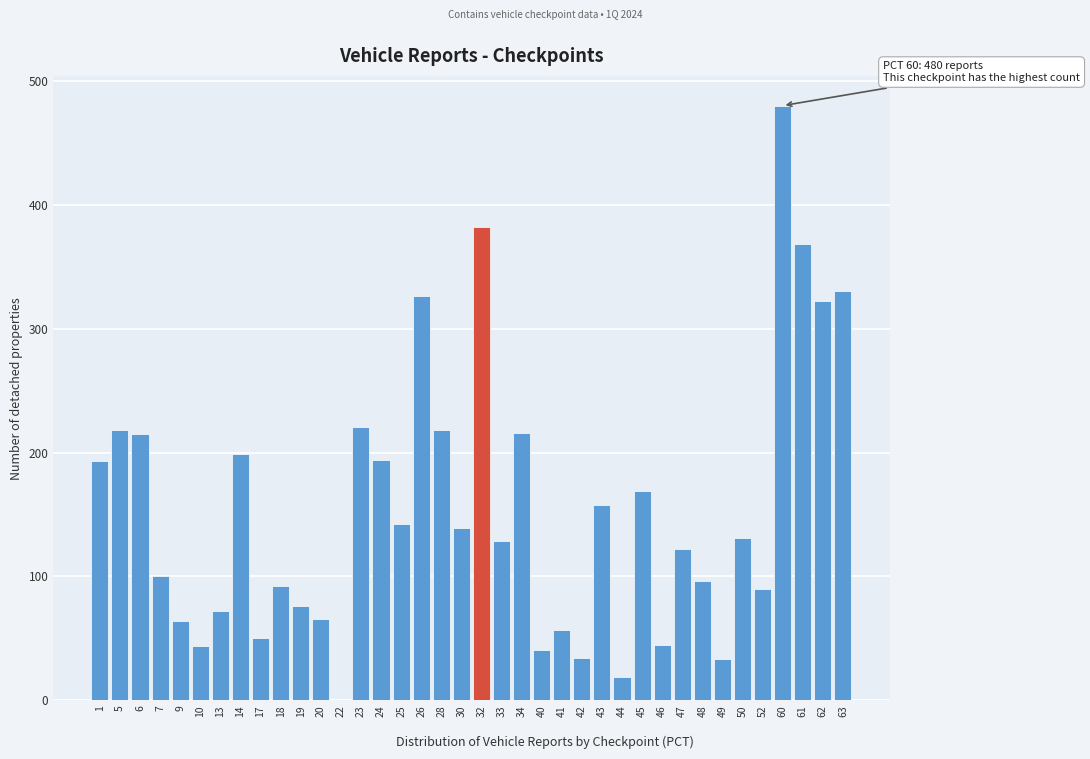

What is the sum of all values?

5851